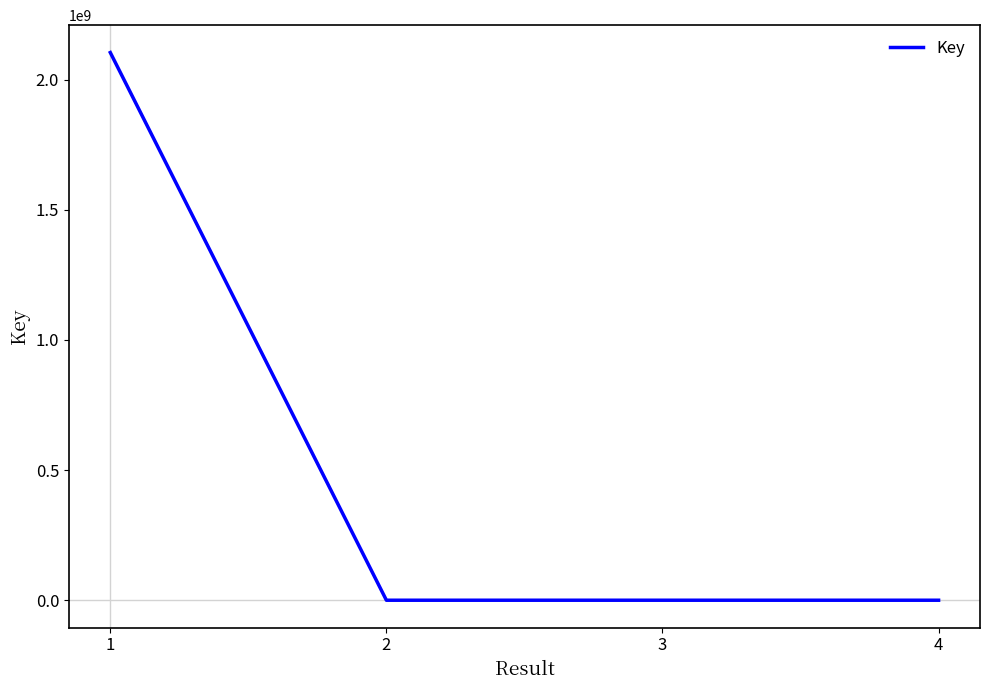

At which label does the data first exceed 312749?

1